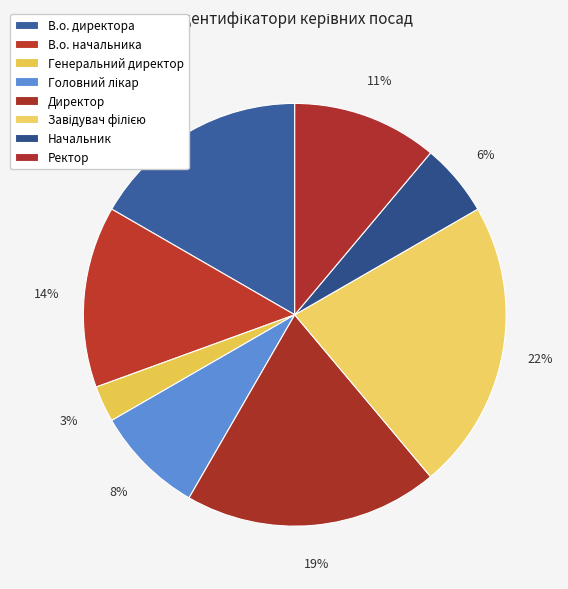

What is the ratio of the value at Головний лікар to the value at В.о. директора?

0.5